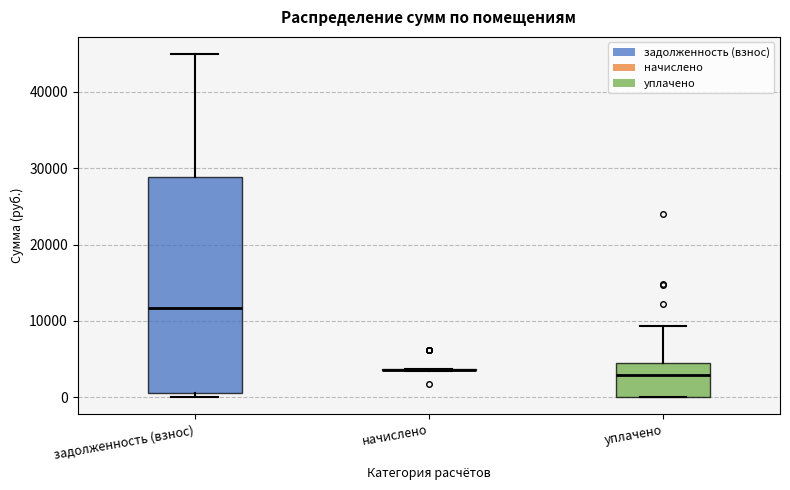

Where does the median line of the box for задолженность (взнос) sit on the y-axis? The values are not printed on the chart, so give them approximately, as read against the axis.

12000